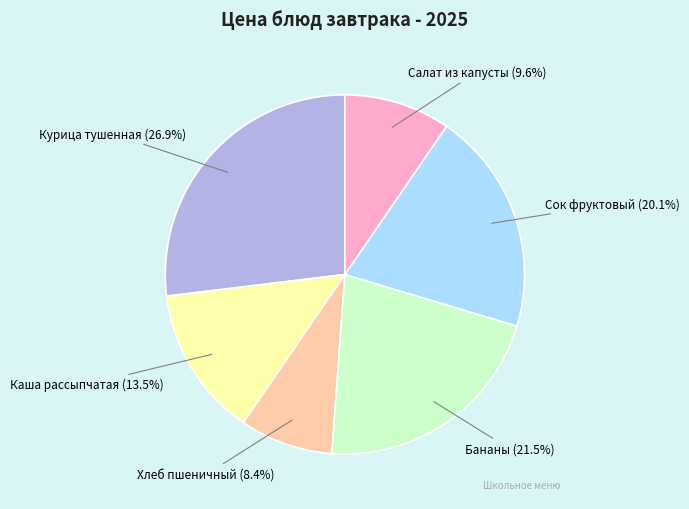

Which category has the smallest portion of the pie?

Хлеб пшеничный